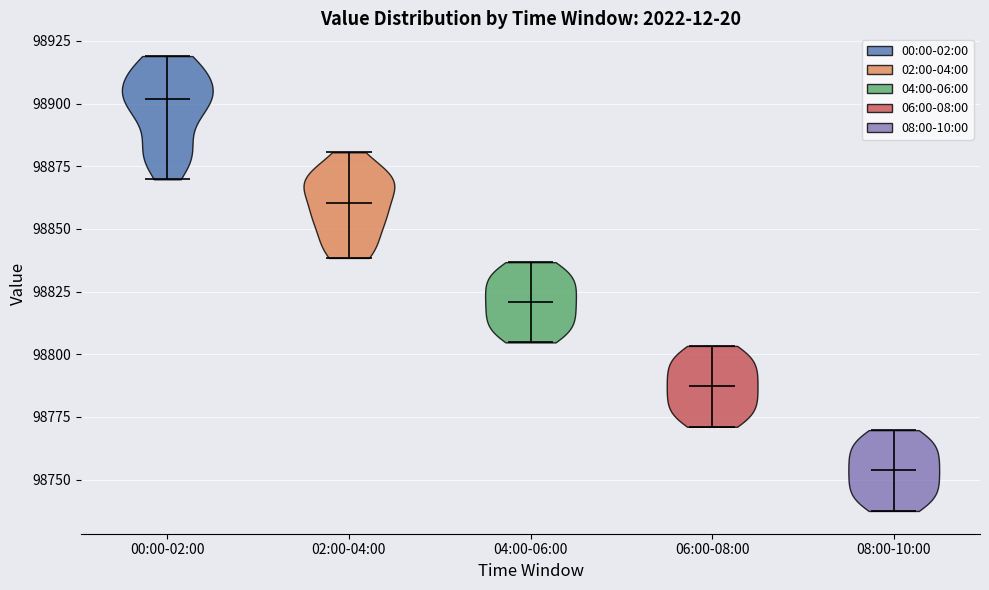

Reading left to right, read every violin against the y-axis: where its median line is, and the lowest and highest points it reaches. The values are not printed on the chart, so give them approximately, as read against the axis.

00:00-02:00: median line 98900, lowest point 98870, highest point 98920
02:00-04:00: median line 98860, lowest point 98840, highest point 98880
04:00-06:00: median line 98820, lowest point 98805, highest point 98835
06:00-08:00: median line 98785, lowest point 98770, highest point 98805
08:00-10:00: median line 98755, lowest point 98740, highest point 98770